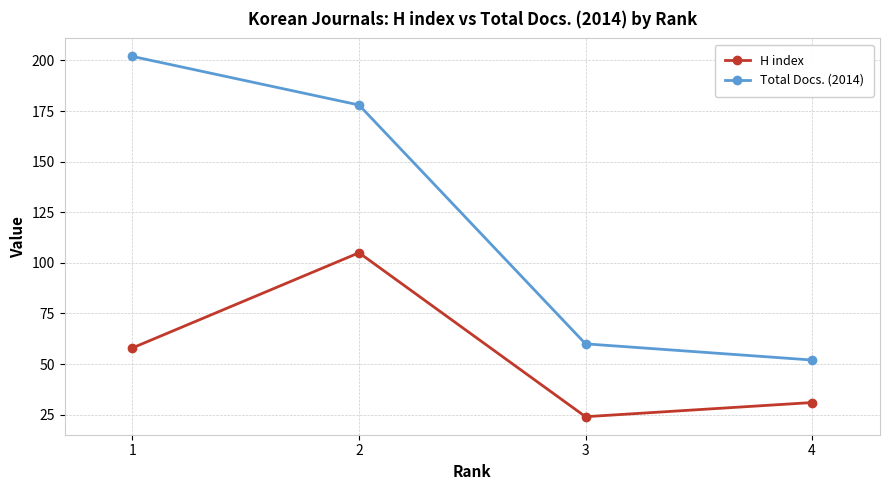

What is the maximum value for Total Docs. (2014)?

202